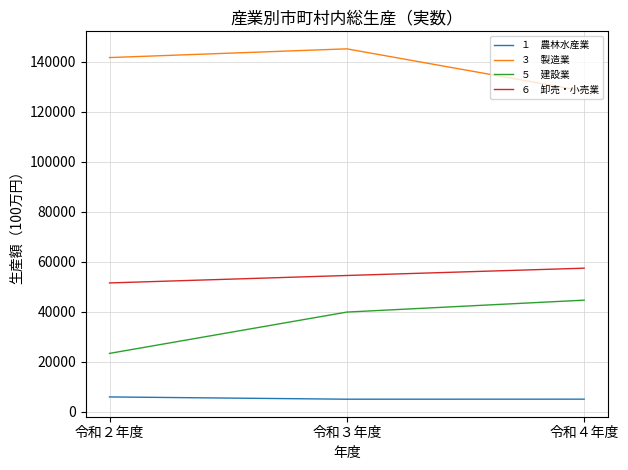

Does the chart have visible grid lines?

Yes